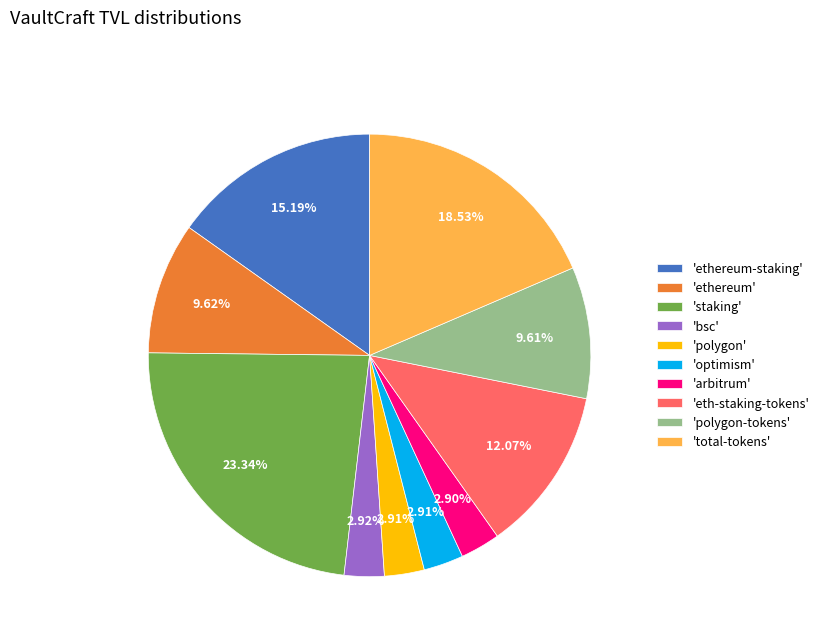

To the nearest percent, what is the average slice percentage?

10%